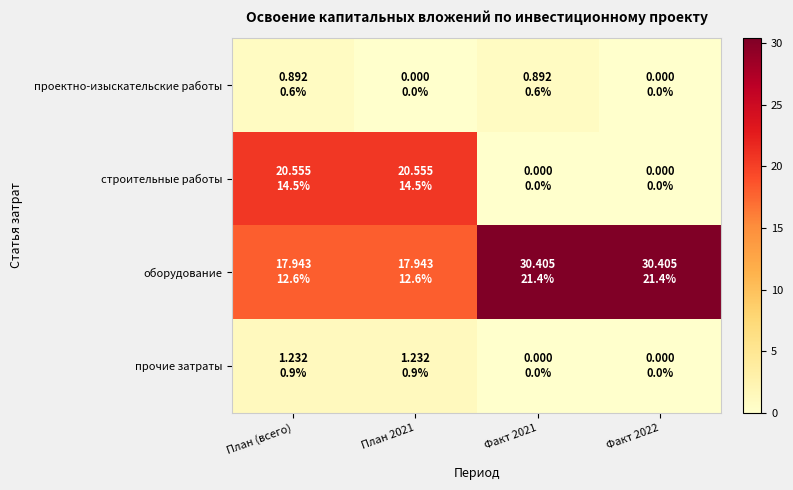

Which series has the largest total across all categories?

оборудование